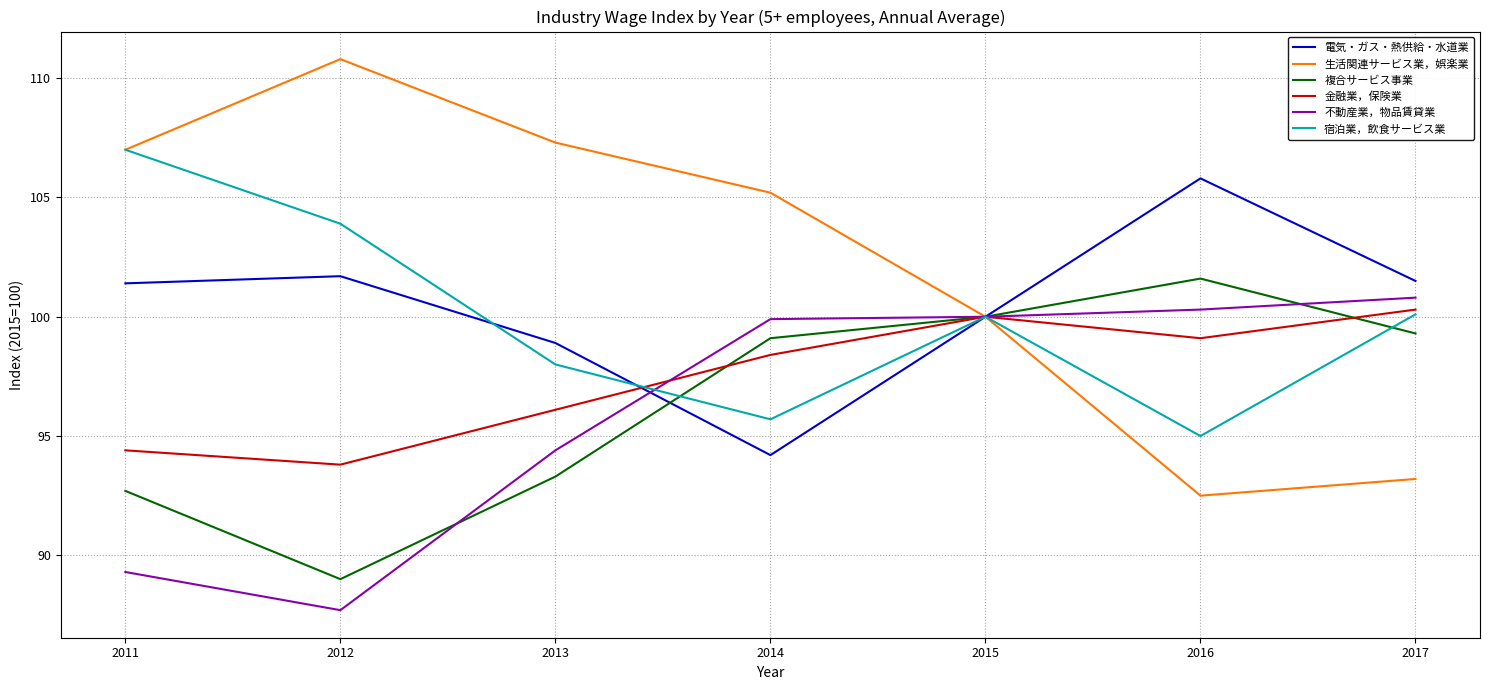

Rank the series by their maximum value, from highest to lowest.

生活関連サービス業，娯楽業, 宿泊業，飲食サービス業, 電気・ガス・熱供給・水道業, 複合サービス事業, 不動産業，物品賃貸業, 金融業，保険業